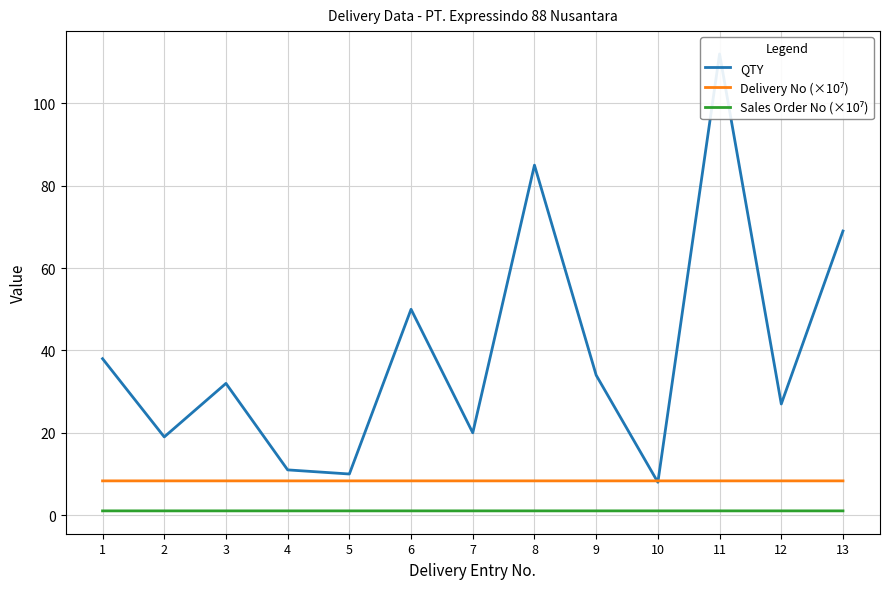

True or false: QTY and Sales Order No (×10⁷) intersect in this chart.

False